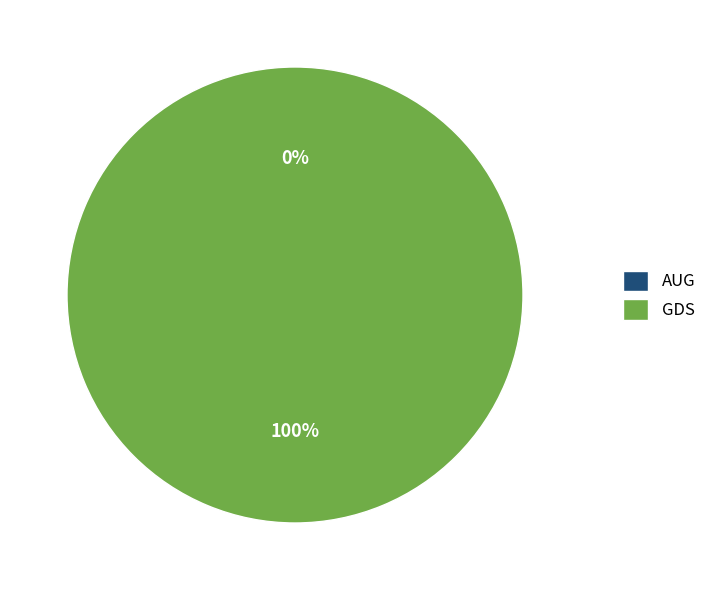

What percentage do AUG and GDS together represent?

100.0%